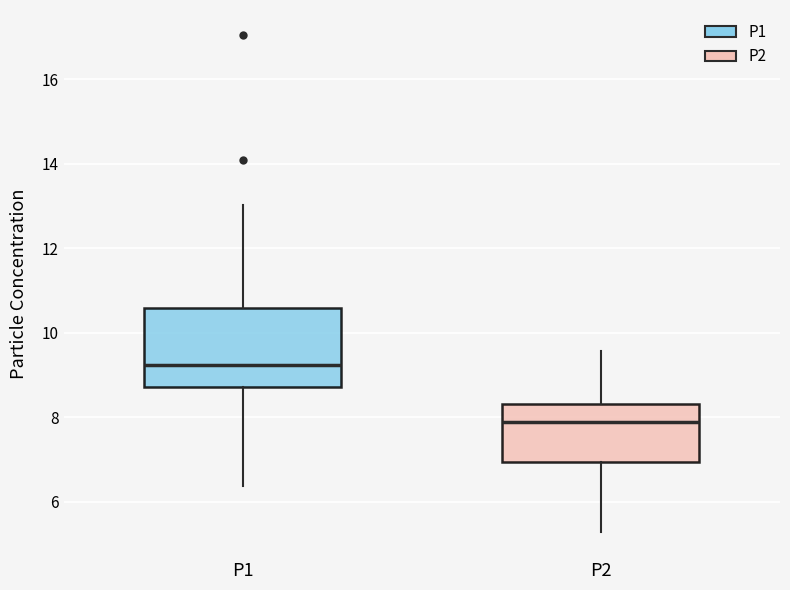

Reading left to right, read every box against the y-axis: the position of its median line, the range the box covers, and the ends of its whiskers. The values are not printed on the chart, so give them approximately, as read against the axis.

P1: median 9.2, box 8.8 to 10.6, whiskers 6.4 to 13.0
P2: median 8.0, box 7.0 to 8.4, whiskers 5.2 to 9.6